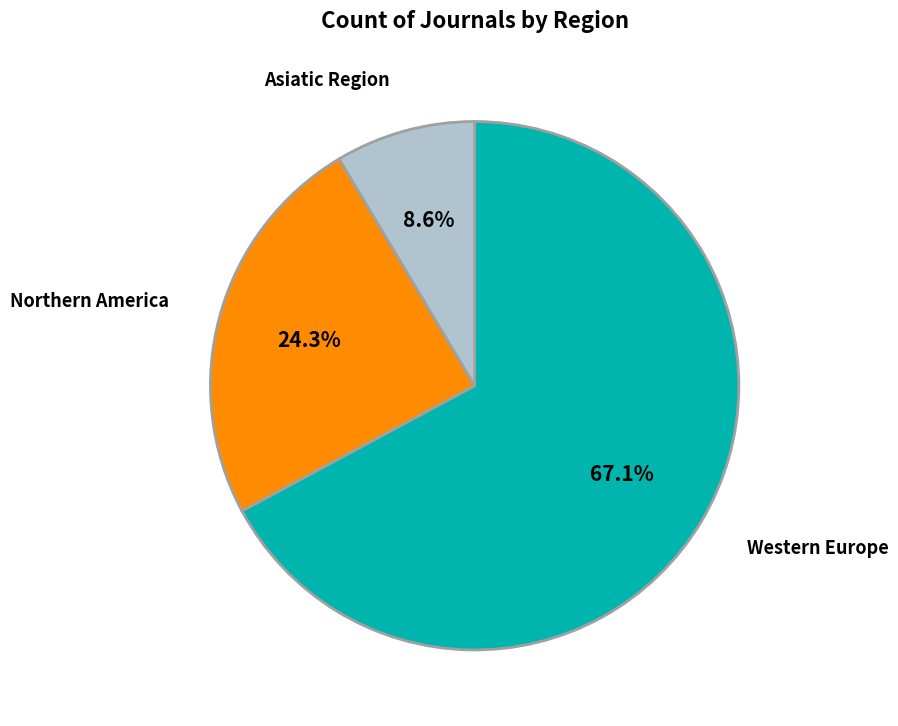

Which category has the biggest portion of the pie?

Western Europe